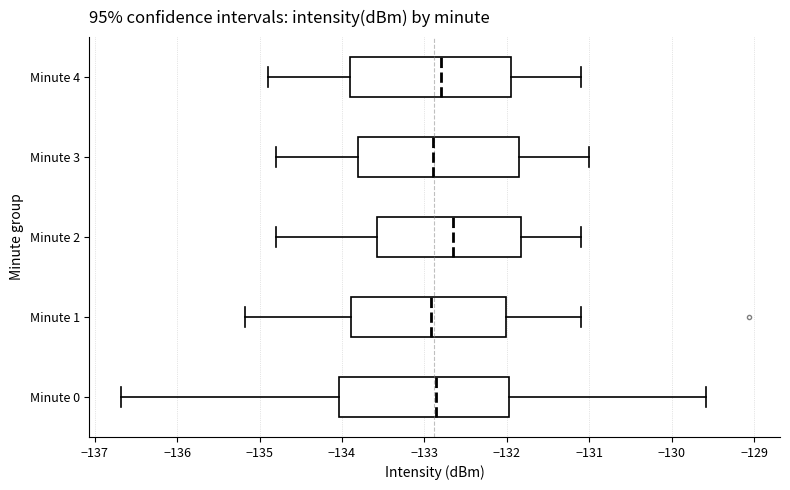

Where does the right whisker of the box for Minute 3 end on the x-axis? The values are not printed on the chart, so give them approximately, as read against the axis.

-131.0